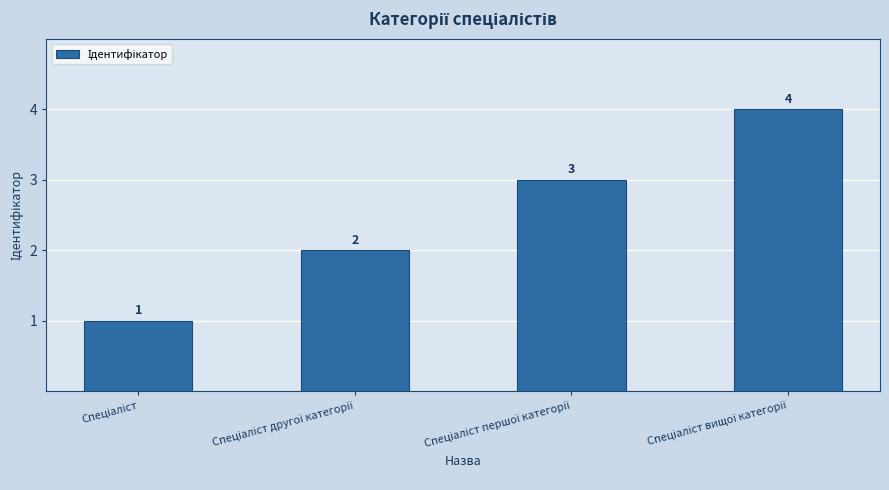

Count the values in the range 2 to 4.

3